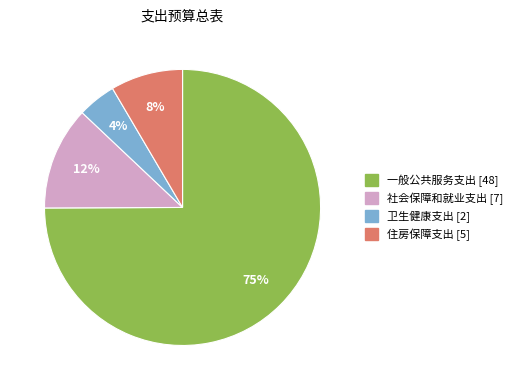

To the nearest percent, what portion does 社会保障和就业支出 represent?

12%